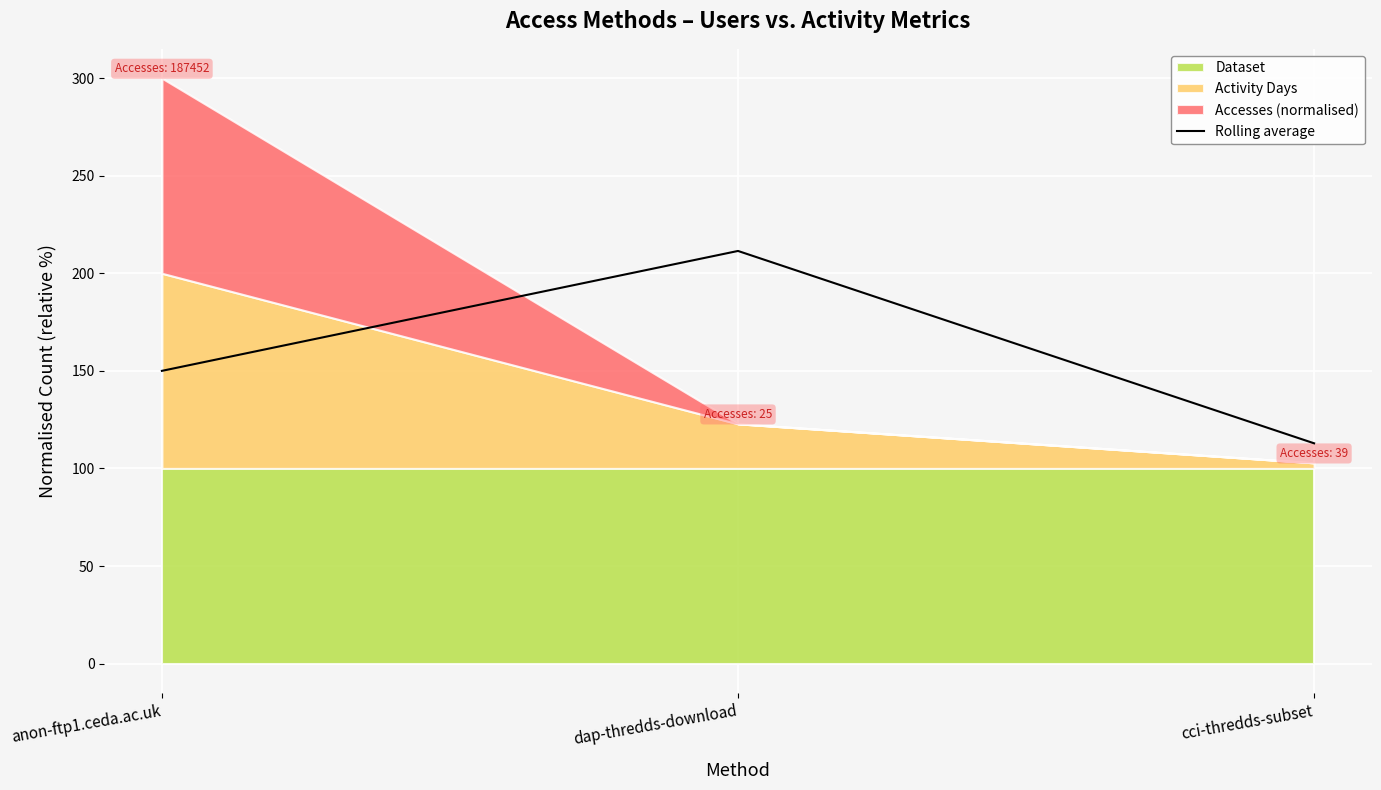

List the labels in order of value, largest first.

dap-thredds-download, anon-ftp1.ceda.ac.uk, cci-thredds-subset